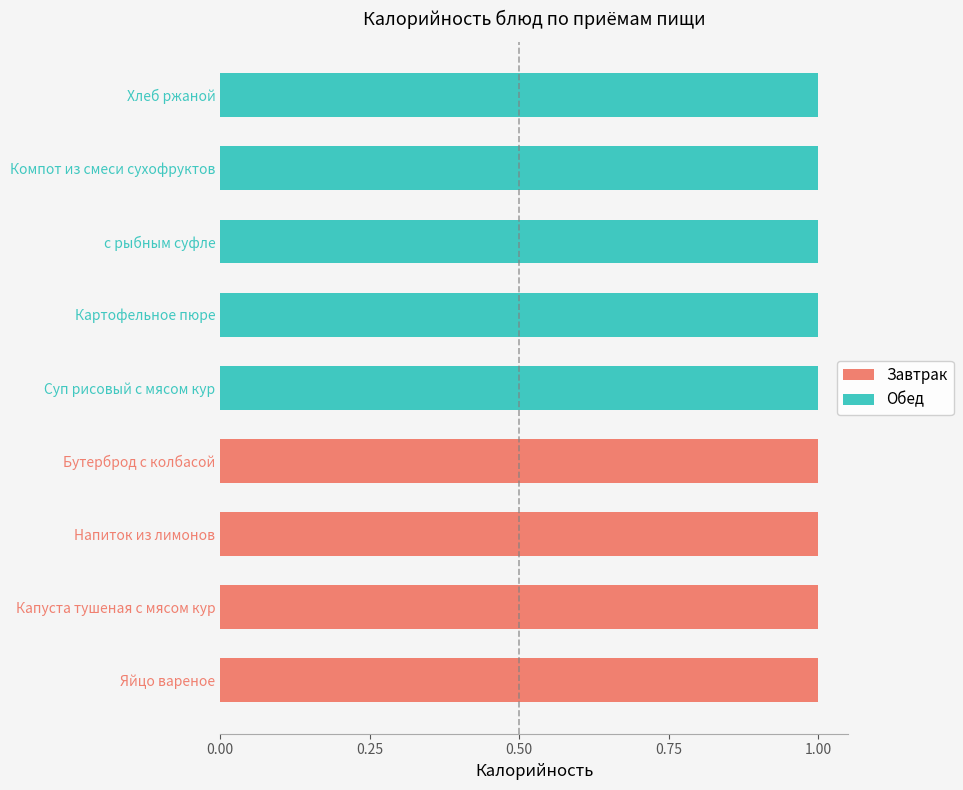

True or false: Завтрак has a value of 1 at с рыбным суфле.

False